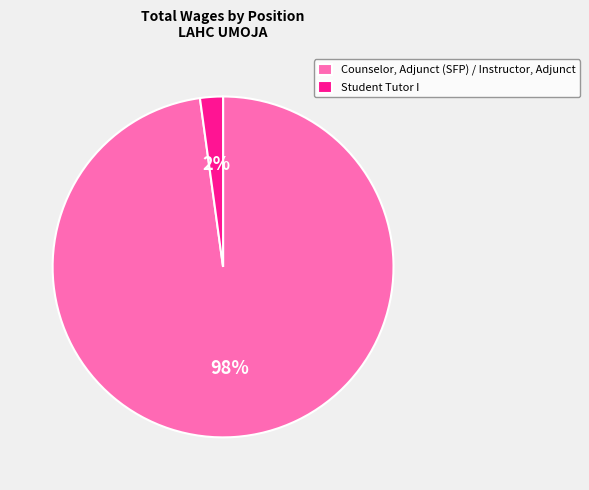

Rank the categories by value from lowest to highest.

Student Tutor I, Counselor, Adjunct (SFP) / Instructor, Adjunct